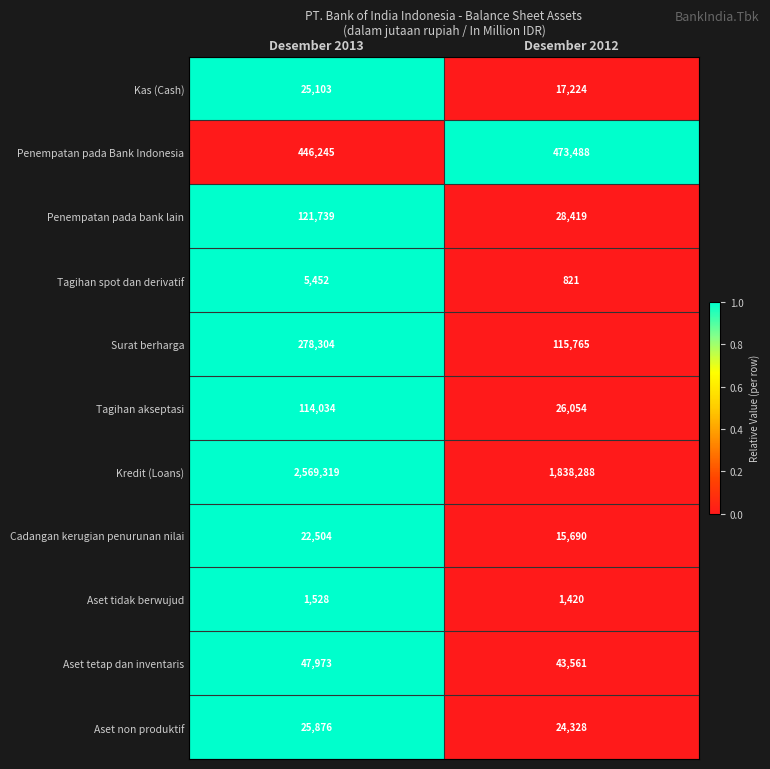

Rank the series at Desember 2013 from lowest to highest value.

Aset tidak berwujud, Tagihan spot dan derivatif, Cadangan kerugian penurunan nilai, Kas (Cash), Aset non produktif, Aset tetap dan inventaris, Tagihan akseptasi, Penempatan pada bank lain, Surat berharga, Penempatan pada Bank Indonesia, Kredit (Loans)